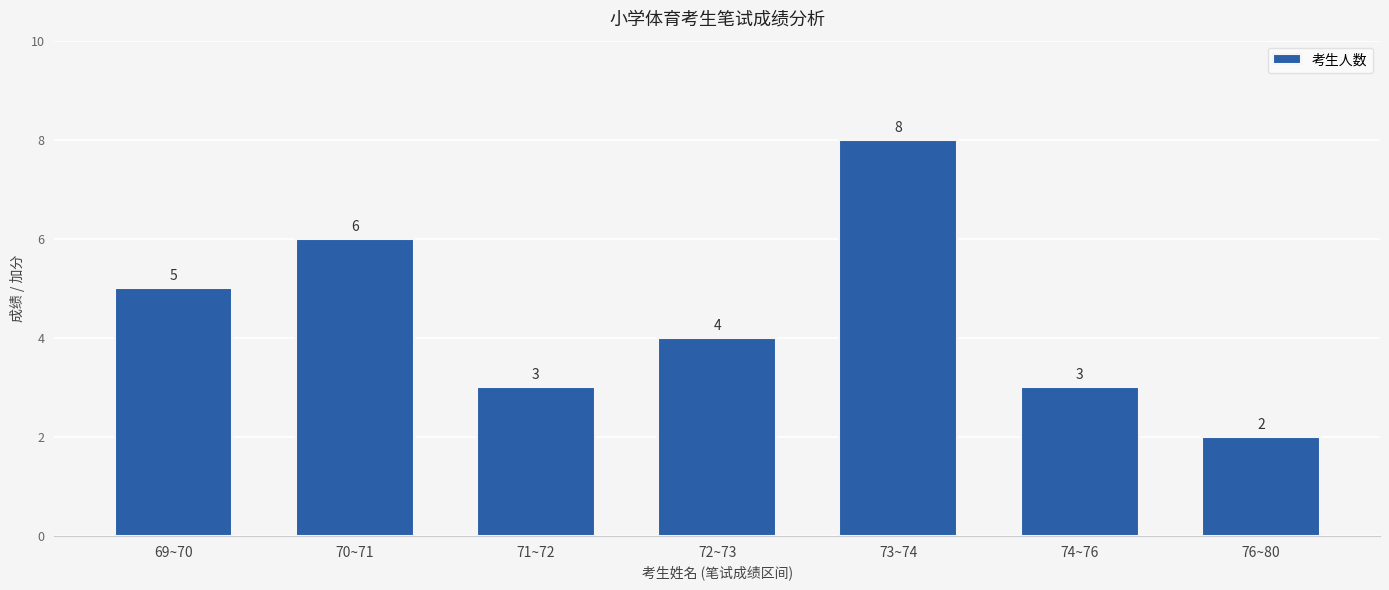

What is the label of the 5th bar from the right?

71~72